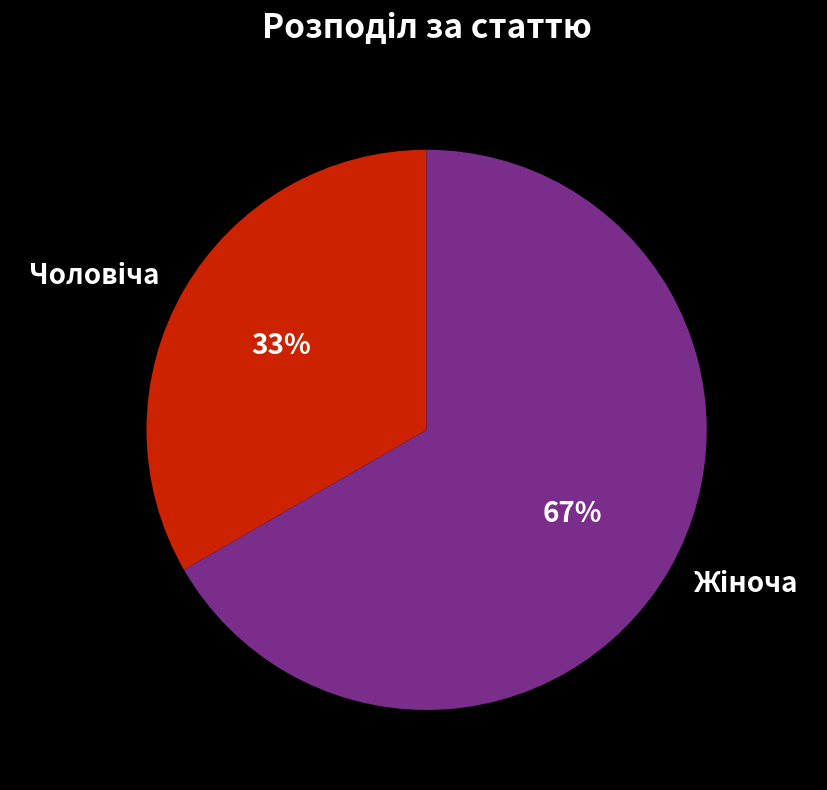

To the nearest percent, what is the average slice percentage?

50%